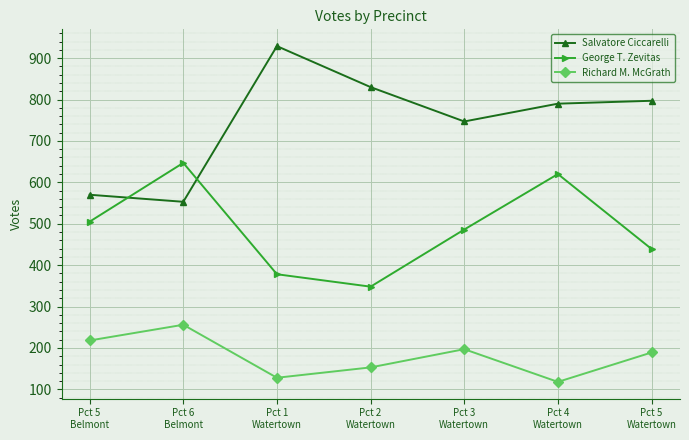

Does the chart have visible grid lines?

Yes